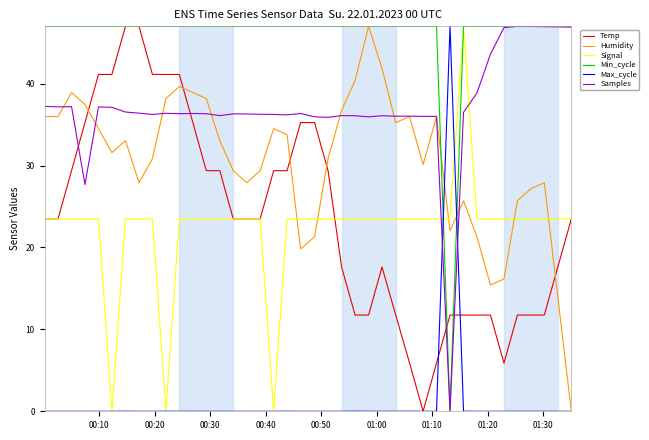

What is the average value of the Temp series?

23.6